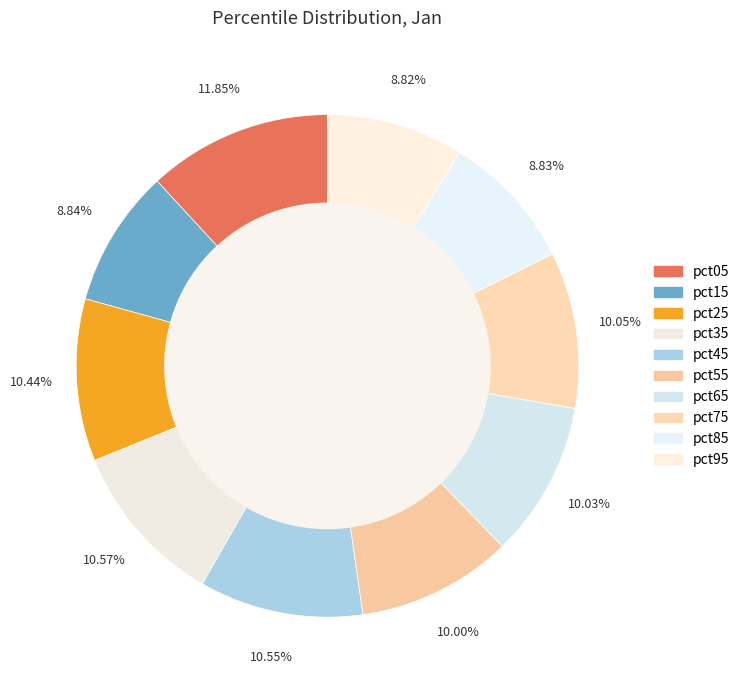

Combined, do pct85 and pct05 account for over 50%?

No